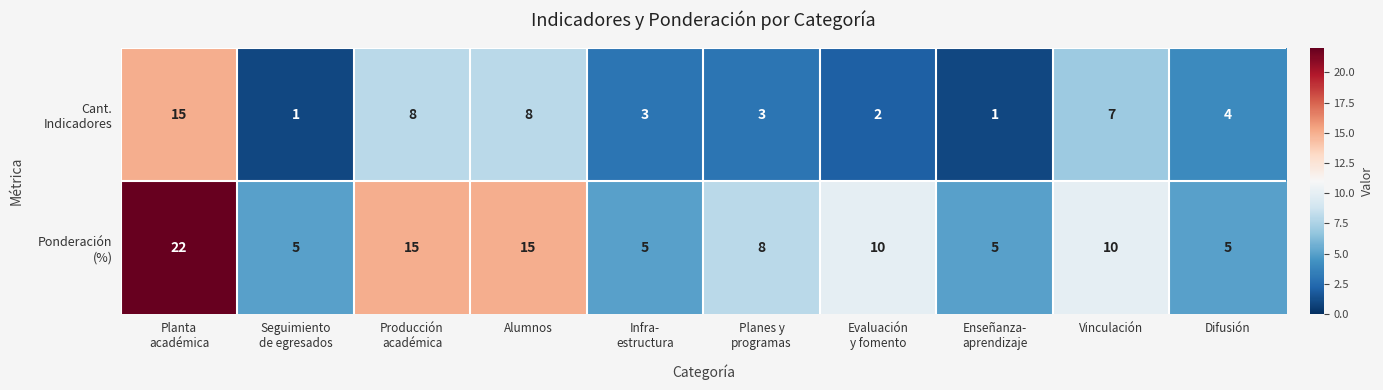

At how many categories does at least one series exceed 13?

3